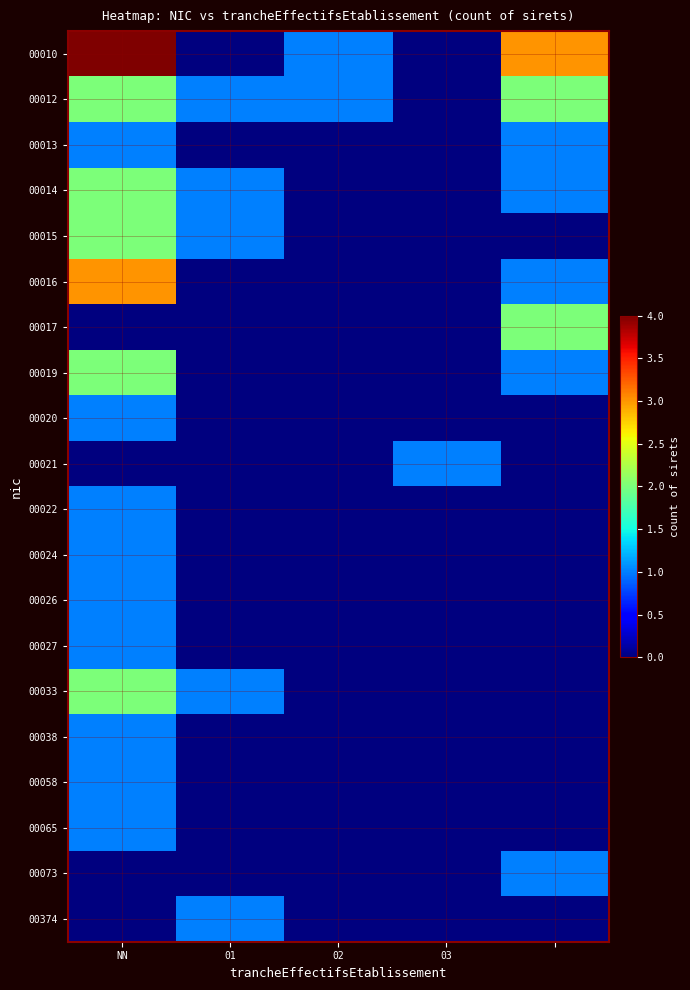

Which category has the highest value across all series?

NN